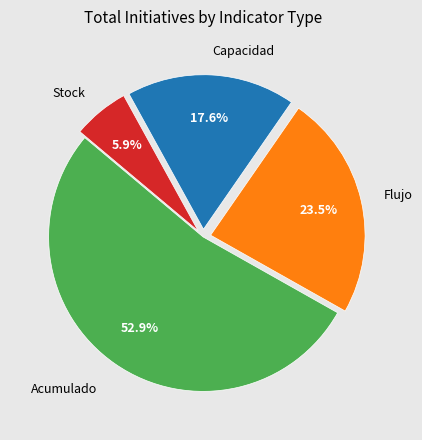

Is there a majority slice in this chart?

Yes